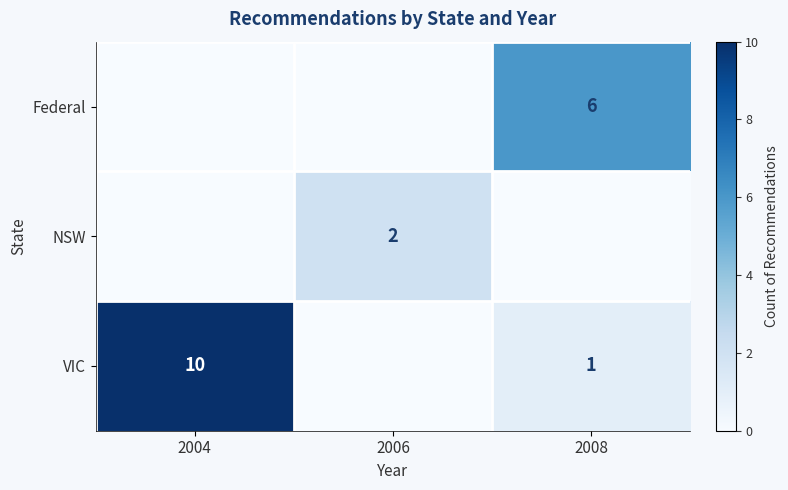

Is it true that VIC equals 15 at 2004?

False